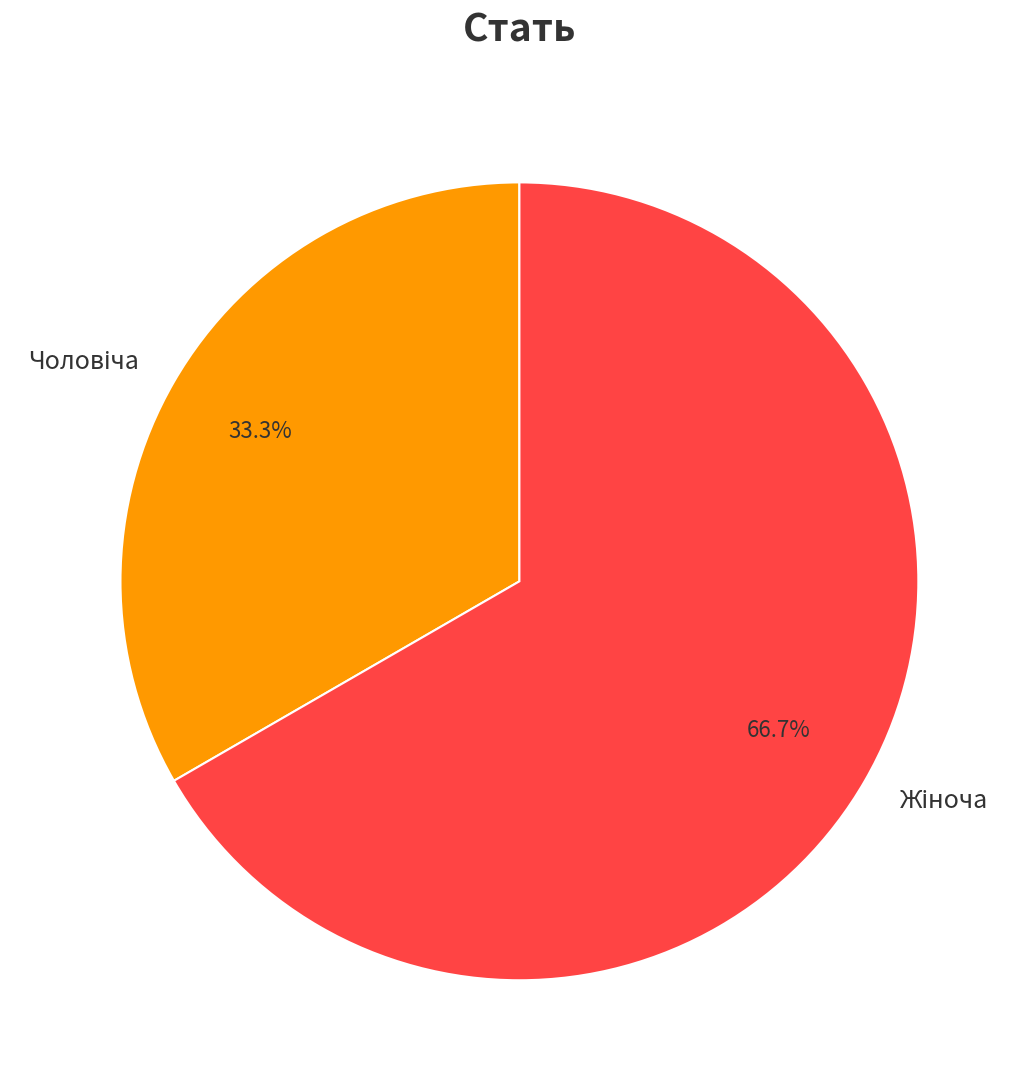

To the nearest percent, what is the difference between the largest and smallest slice percentages?

33%